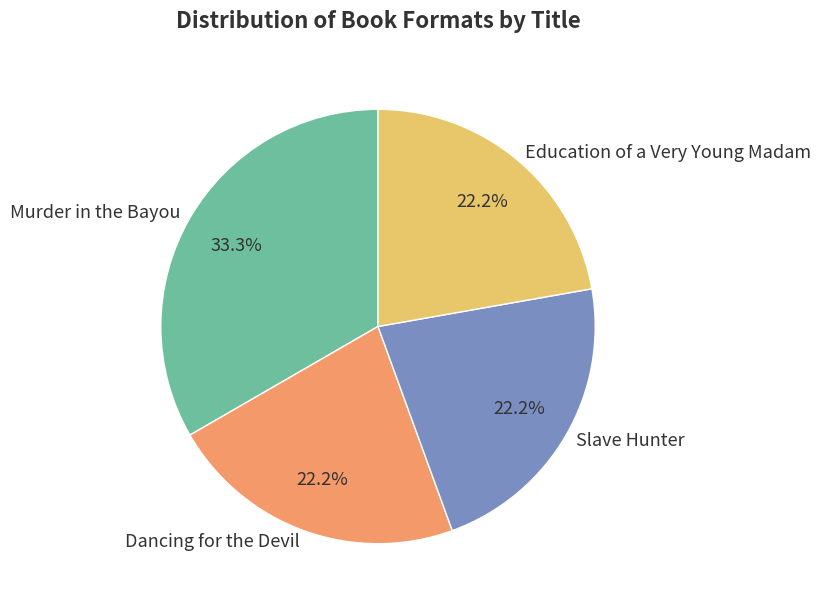

Is there any slice that represents more than half of the pie?

No